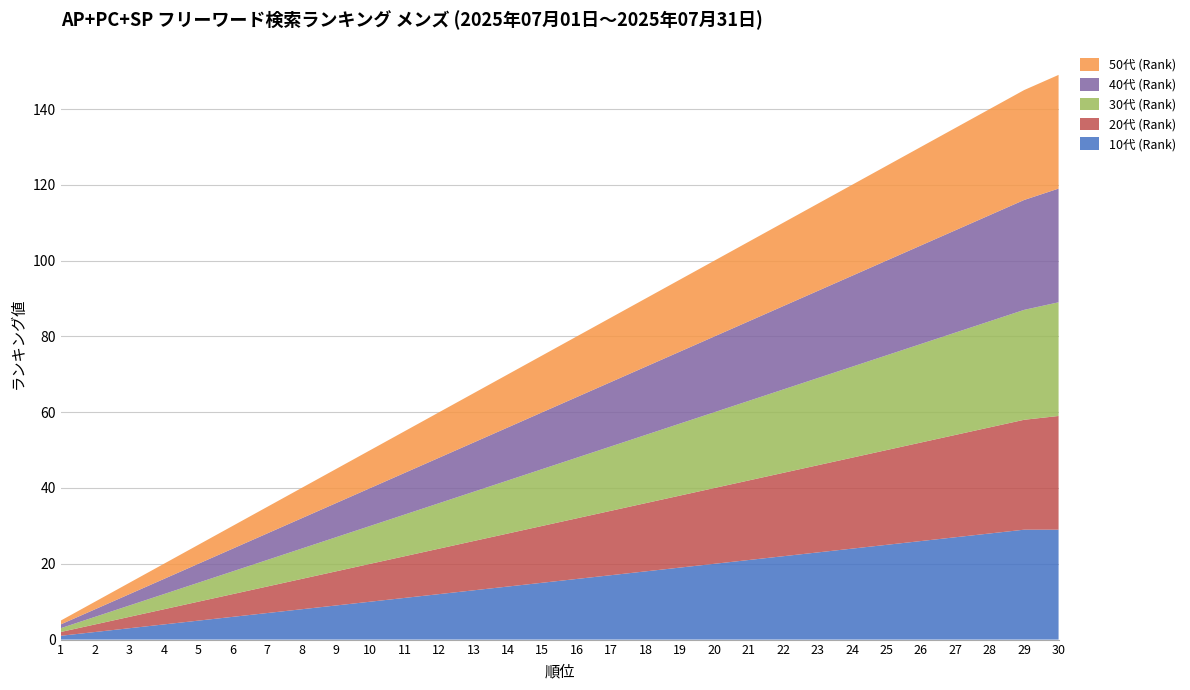

Reading right to left, extract all data points from this chart.

10代 (Rank): 29	29	28	27	26	25	24	23	22	21	20	19	18	17	16	15	14	13	12	11	10	9	8	7	6	5	4	3	2	1
20代 (Rank): 30	29	28	27	26	25	24	23	22	21	20	19	18	17	16	15	14	13	12	11	10	9	8	7	6	5	4	3	2	1
30代 (Rank): 30	29	28	27	26	25	24	23	22	21	20	19	18	17	16	15	14	13	12	11	10	9	8	7	6	5	4	3	2	1
40代 (Rank): 30	29	28	27	26	25	24	23	22	21	20	19	18	17	16	15	14	13	12	11	10	9	8	7	6	5	4	3	2	1
50代 (Rank): 30	29	28	27	26	25	24	23	22	21	20	19	18	17	16	15	14	13	12	11	10	9	8	7	6	5	4	3	2	1